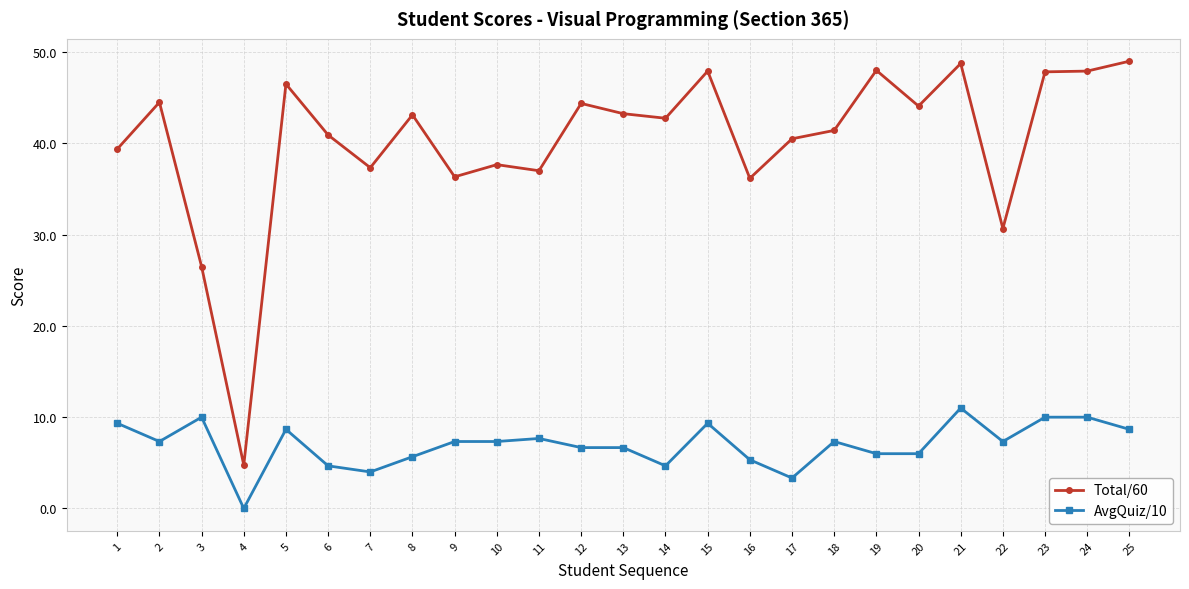

What is the difference between the highest and lowest values at 8?

37.5